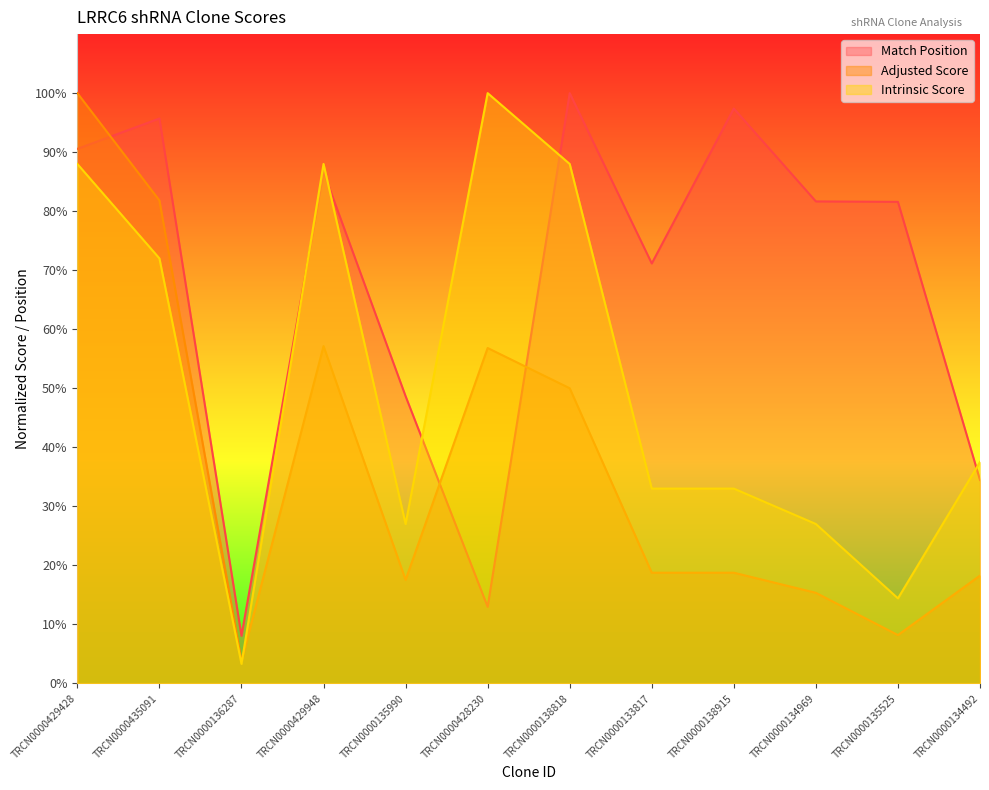

Does the chart display data point markers on the line(s)?

No